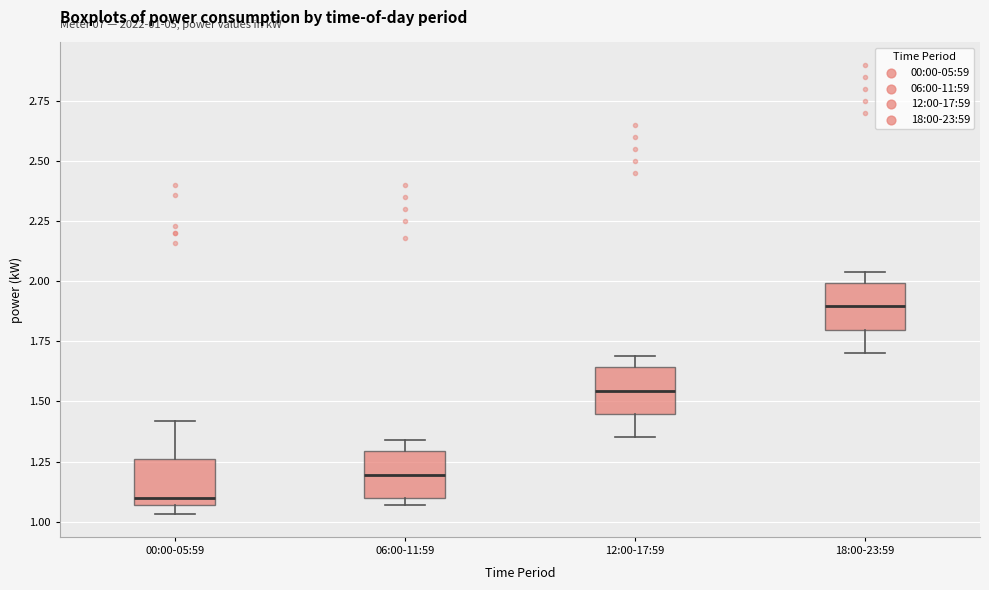

Which box's median line is the lowest?

00:00-05:59